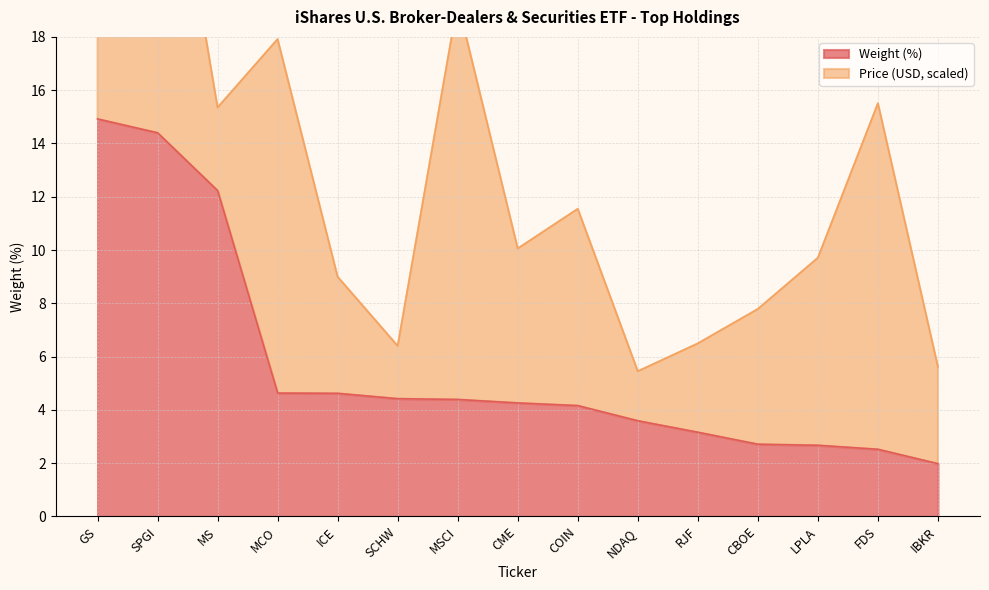

True or false: the data shows 0.8 at LPLA.

False